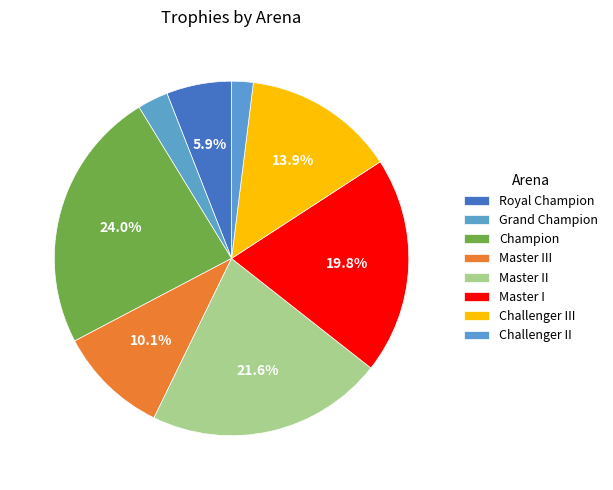

Approximately how many times larger is the value at Master II compared to Master III?

2.1